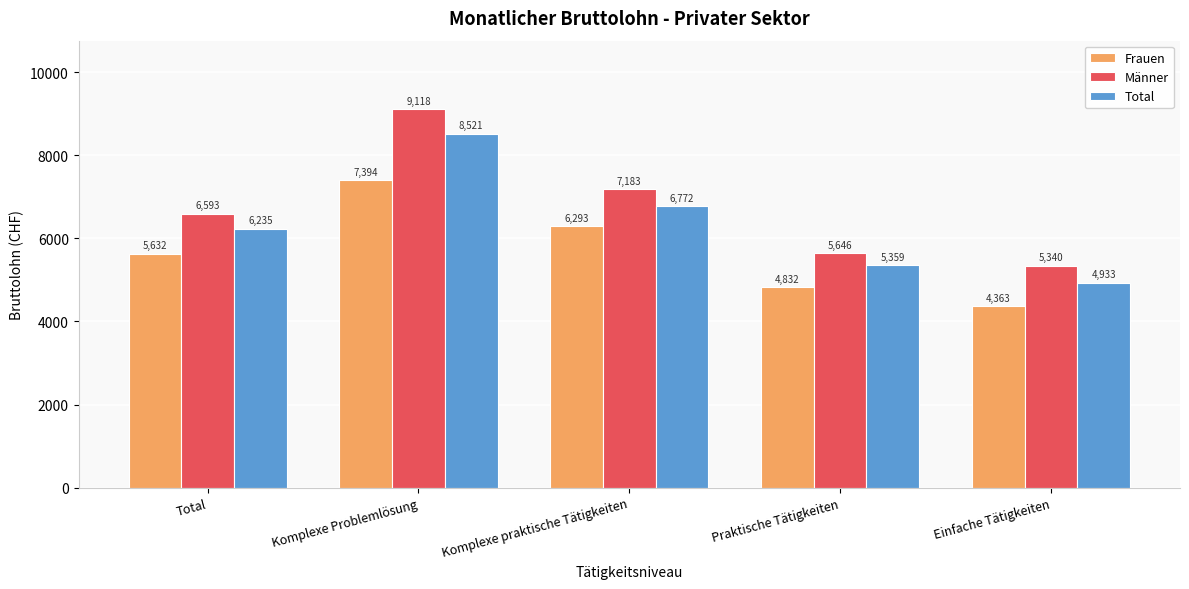

What is the minimum value shown in the chart?

4363